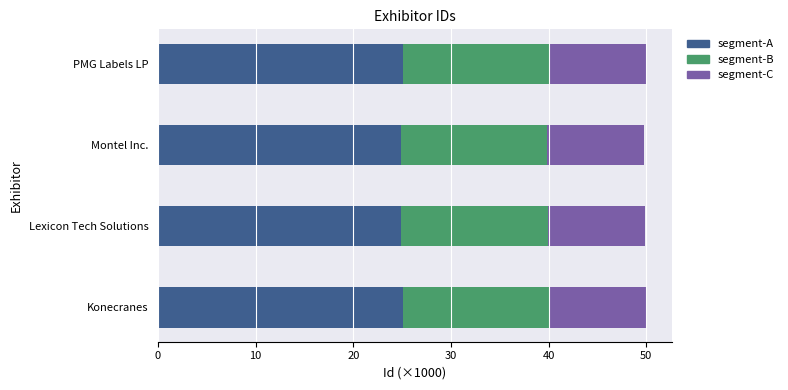

What is the average value of the segment-A series?

25.0